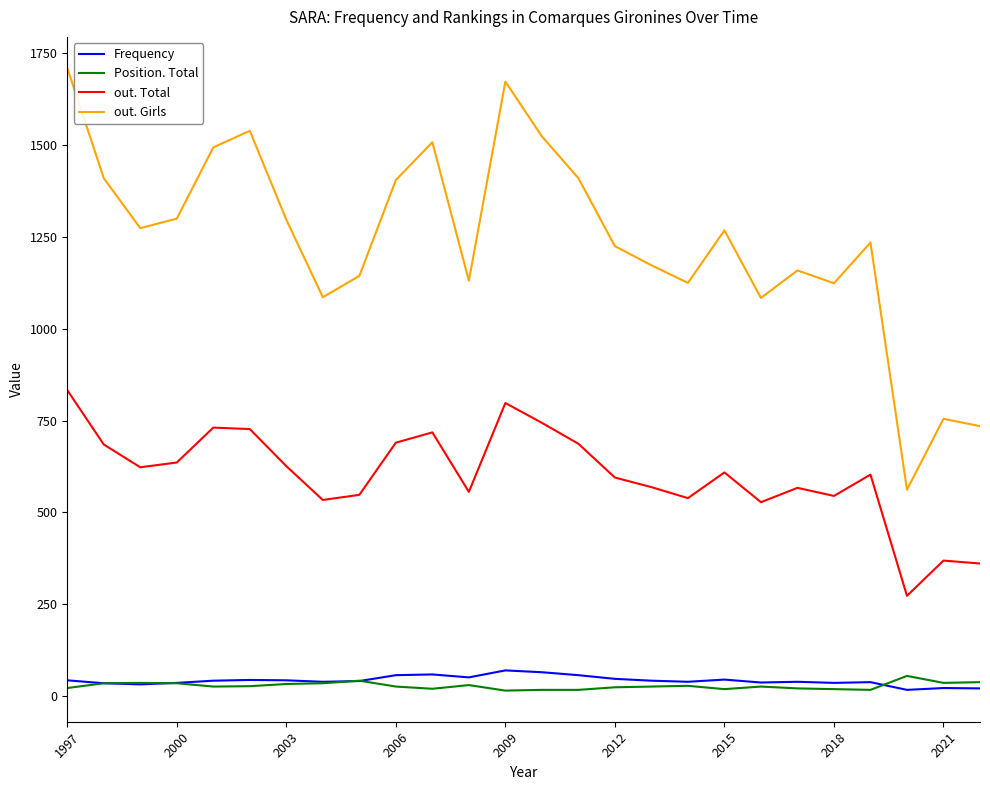

What is the greatest value displayed?

1710